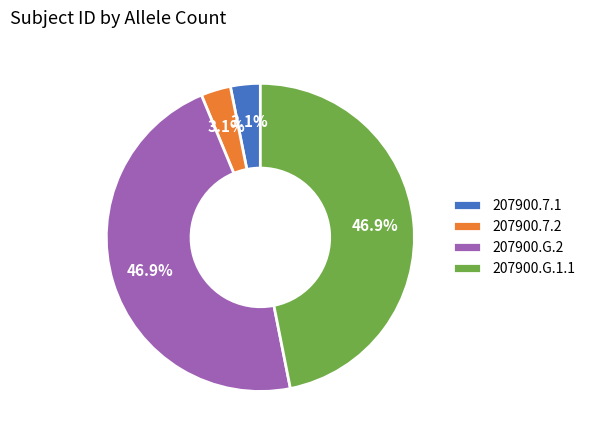

To the nearest percent, what is the average slice percentage?

25%